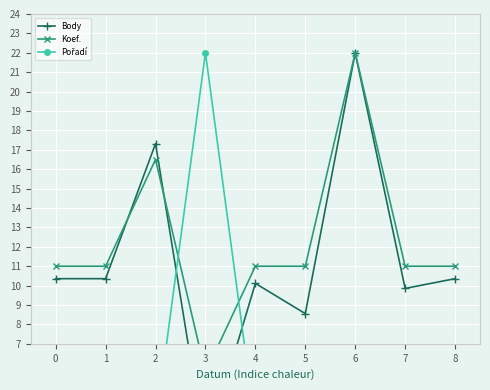

How many interior local valleys does the Koef. series have?

1